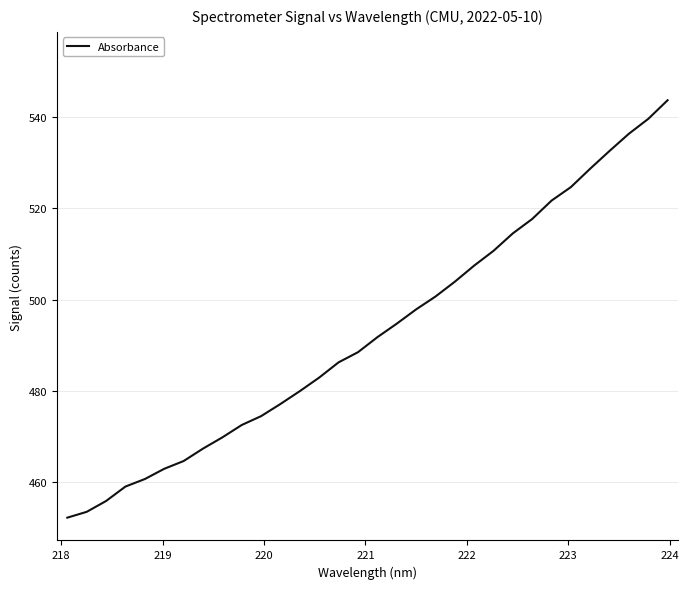

What is the difference between the maximum and minimum values?

91.6